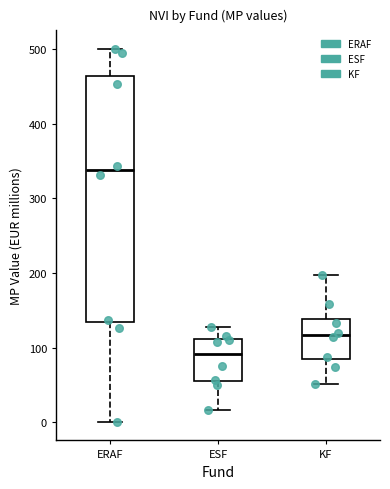

Reading left to right, transcribe this box plot: for each box, give where its median line is, the range the box spans, and where its two whiskers end, as read against the y-axis. The values are not printed on the chart, so give them approximately, as read against the axis.

ERAF: median 340, box 130 to 460, whiskers 0 to 500
ESF: median 90, box 50 to 110, whiskers 20 to 130
KF: median 120, box 80 to 140, whiskers 50 to 200